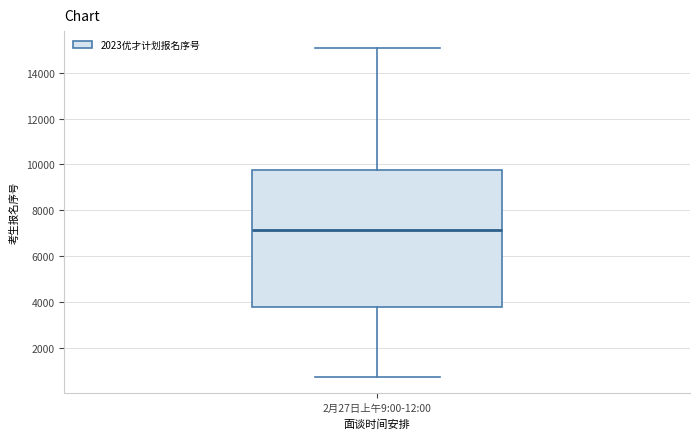

Read this box plot against the y-axis: the position of the median line, the range covered by the box, and the ends of both whiskers. The values are not printed on the chart, so give them approximately, as read against the axis.

median 7200, box 3800 to 9800, whiskers 800 to 15200